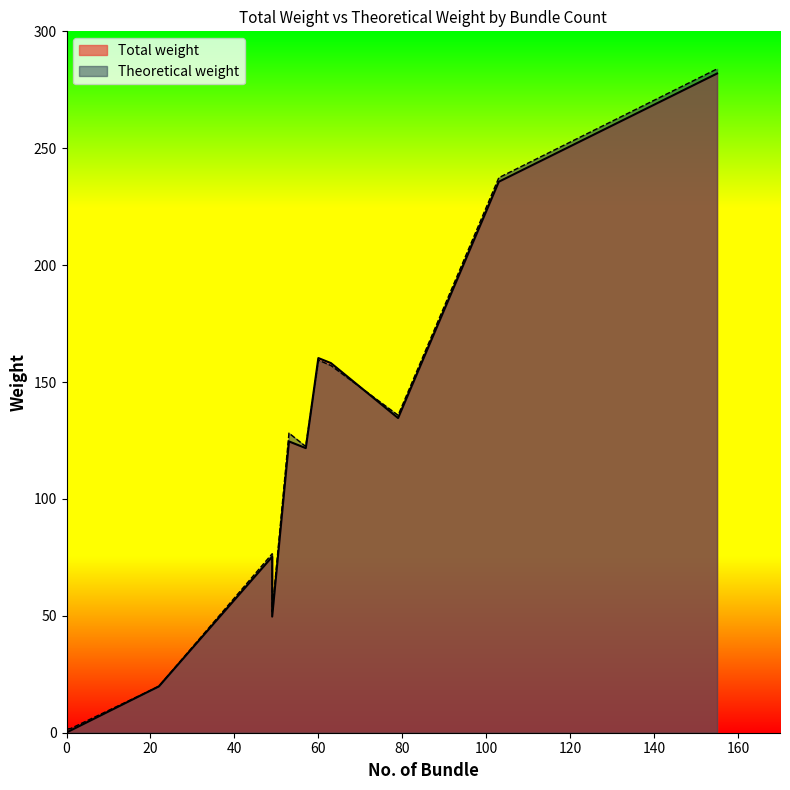

Rank the series by their maximum value, from highest to lowest.

Theoretical weight, Total weight